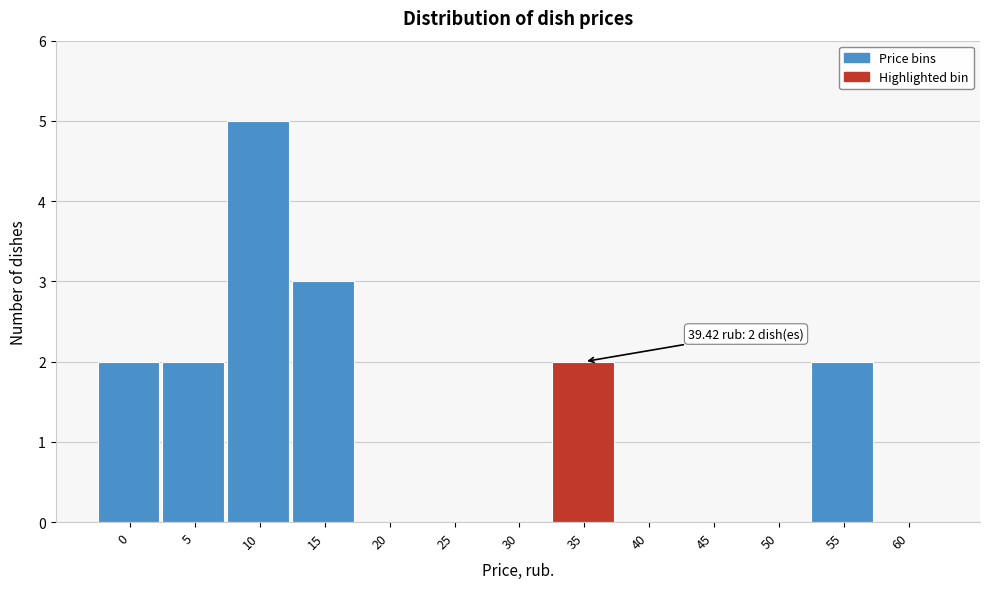

Reading right to left, what are all the values shown in this chart?

60=0	55=2	50=0	45=0	40=0	35=2	30=0	25=0	20=0	15=3	10=5	5=2	0=2